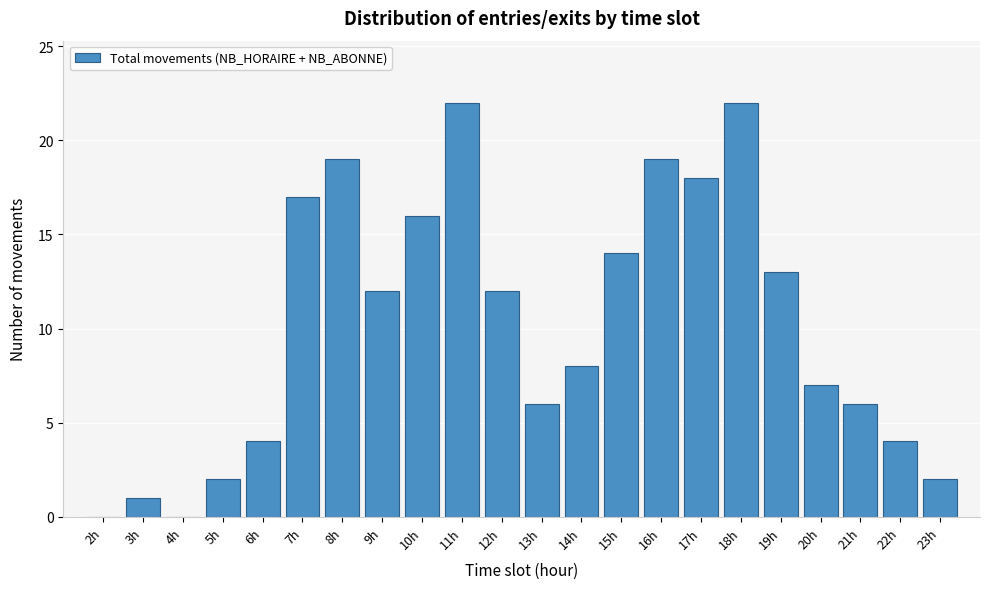

Reading left to right, transcribe all the data shown in this chart.

2h=0	3h=1	4h=0	5h=2	6h=4	7h=17	8h=19	9h=12	10h=16	11h=22	12h=12	13h=6	14h=8	15h=14	16h=19	17h=18	18h=22	19h=13	20h=7	21h=6	22h=4	23h=2